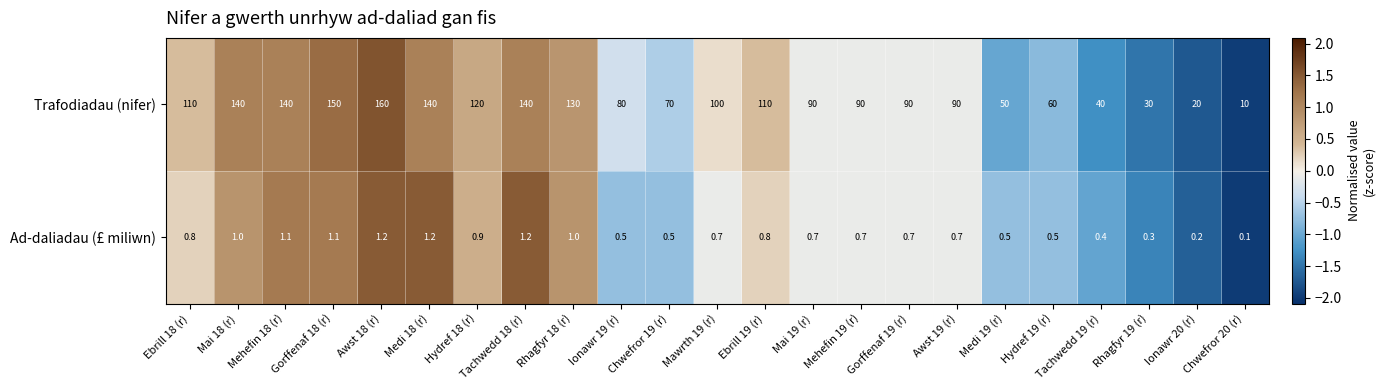

The value of Ad-daliadau (£ miliwn) at Medi 19 (r) is 0.5. True or false?

True